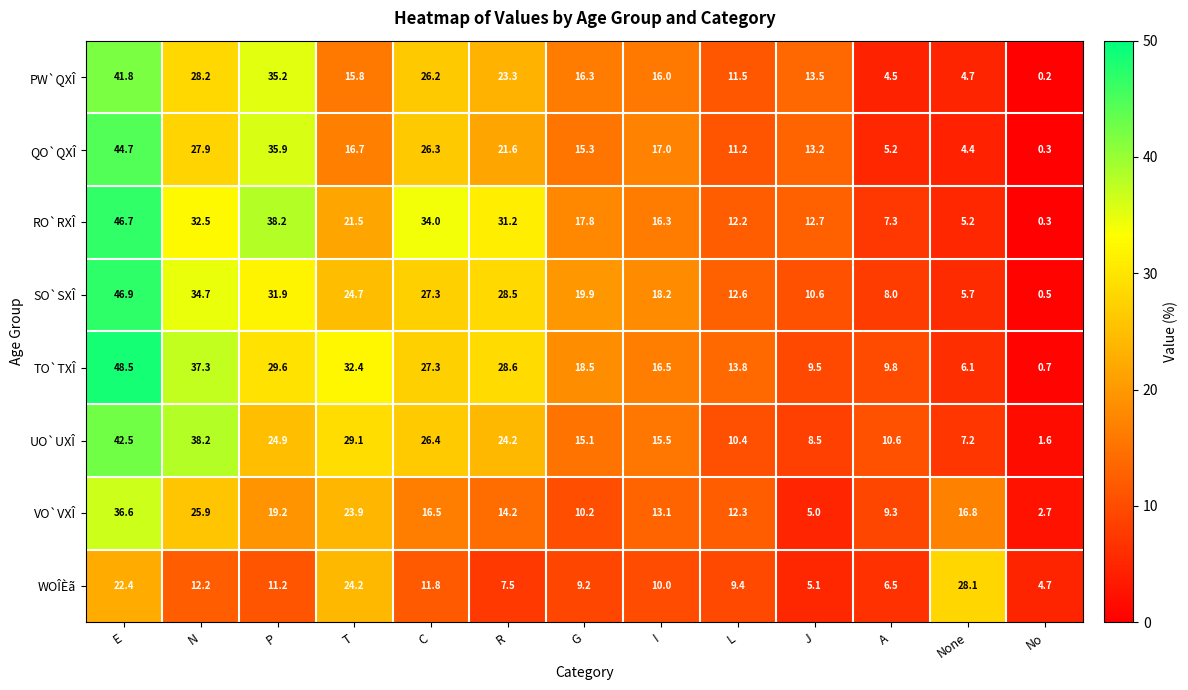

Rank the series at J from highest to lowest value.

PW`QXÎ, QO`QXÎ, RO`RXÎ, SO`SXÎ, TO`TXÎ, UO`UXÎ, WOÎÈã, VO`VXÎ